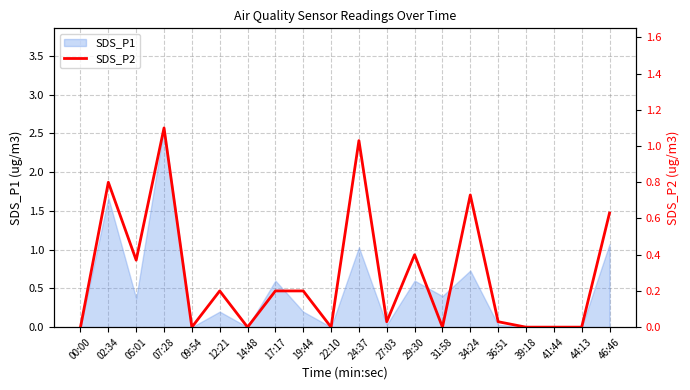

What is the highest value of the SDS_P1 series?

2.6